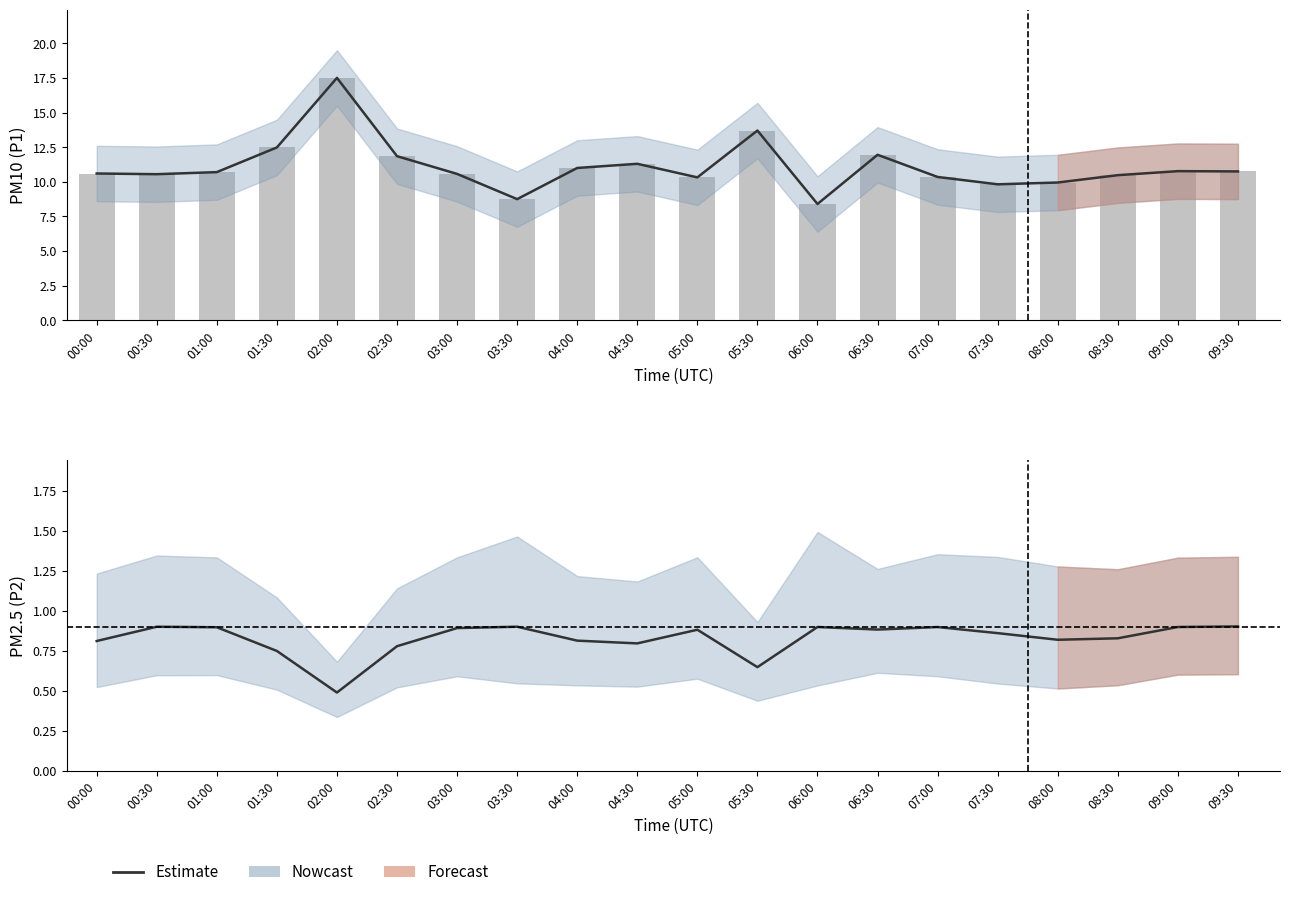

At which label does Estimate reach its minimum?

02:00